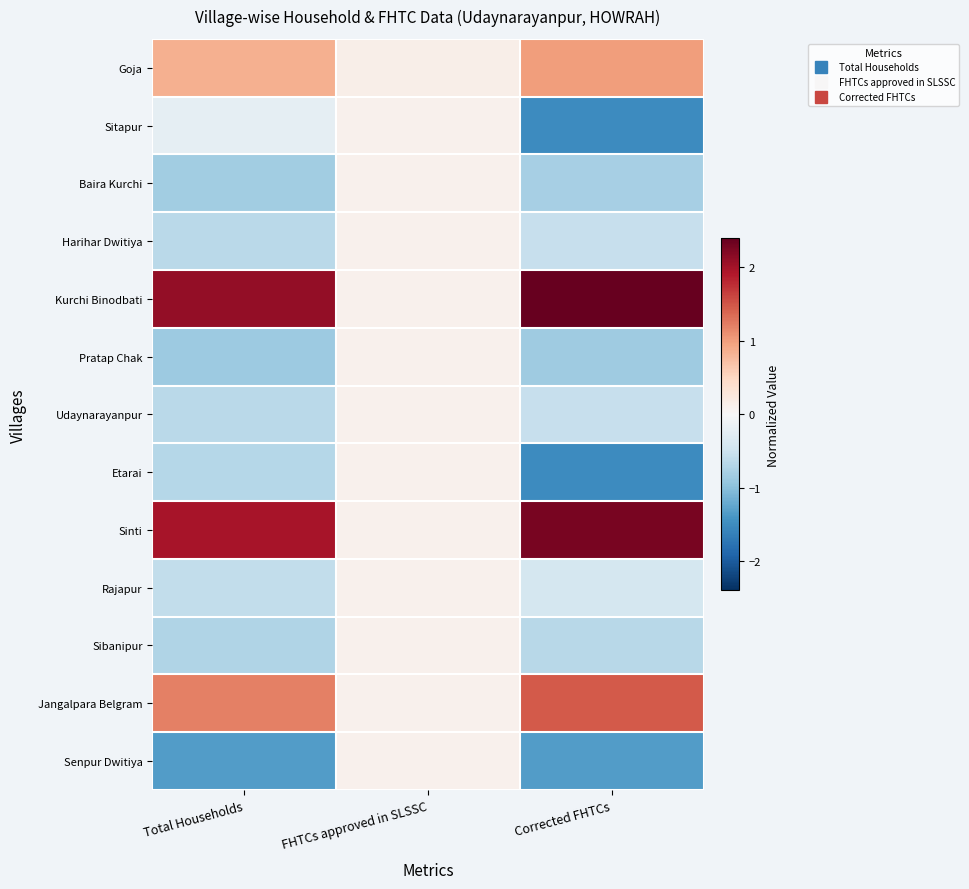

Reading left to right, what are all the values shown in this chart?

Goja: Total Households=0.8	FHTCs approved in SLSSC=0.1	Corrected FHTCs=1.0
Sitapur: Total Households=-0.2	FHTCs approved in SLSSC=0.1	Corrected FHTCs=-1.5
Baira Kurchi: Total Households=-0.8	FHTCs approved in SLSSC=0.1	Corrected FHTCs=-0.8
Harihar Dwitiya: Total Households=-0.7	FHTCs approved in SLSSC=0.1	Corrected FHTCs=-0.6
Kurchi Binodbati: Total Households=2.1	FHTCs approved in SLSSC=0.1	Corrected FHTCs=2.4
Pratap Chak: Total Households=-0.9	FHTCs approved in SLSSC=0.1	Corrected FHTCs=-0.8
Udaynarayanpur: Total Households=-0.7	FHTCs approved in SLSSC=0.1	Corrected FHTCs=-0.6
Etarai: Total Households=-0.7	FHTCs approved in SLSSC=0.1	Corrected FHTCs=-1.5
Sinti: Total Households=2.0	FHTCs approved in SLSSC=0.1	Corrected FHTCs=2.3
Rajapur: Total Households=-0.6	FHTCs approved in SLSSC=0.1	Corrected FHTCs=-0.4
Sibanipur: Total Households=-0.7	FHTCs approved in SLSSC=0.1	Corrected FHTCs=-0.7
Jangalpara Belgram: Total Households=1.2	FHTCs approved in SLSSC=0.1	Corrected FHTCs=1.5
Senpur Dwitiya: Total Households=-1.3	FHTCs approved in SLSSC=0.1	Corrected FHTCs=-1.3